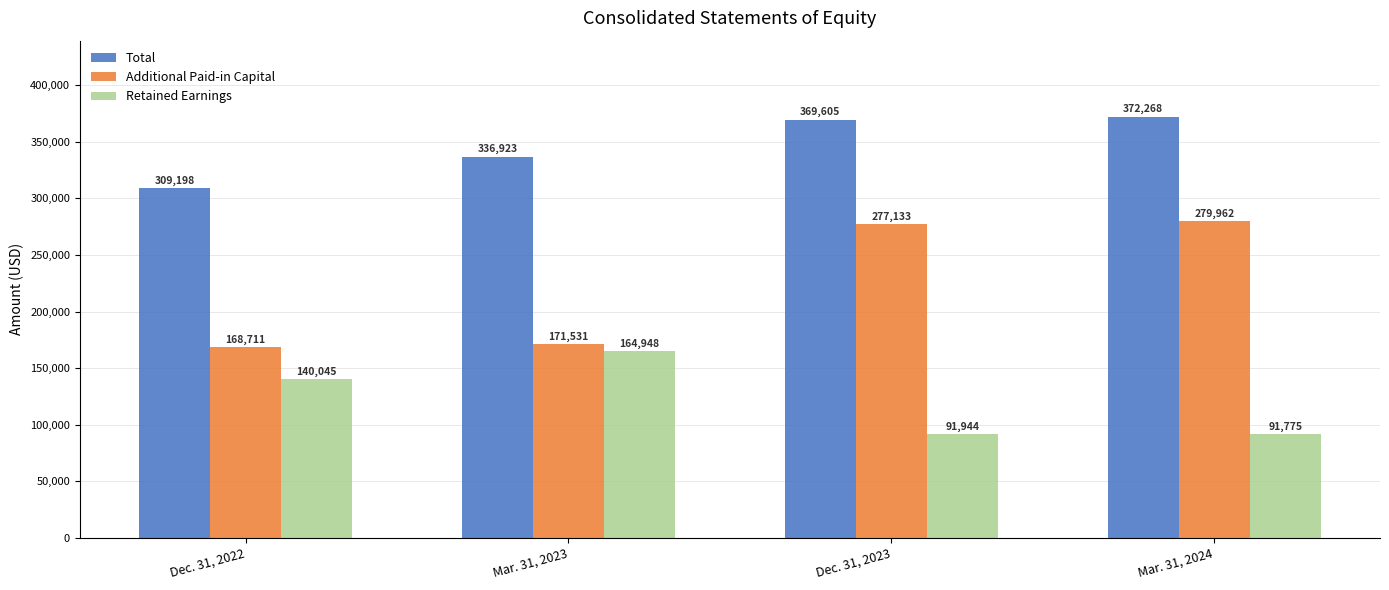

What is the difference between the second highest and second lowest values in the Additional Paid-in Capital series?

105602